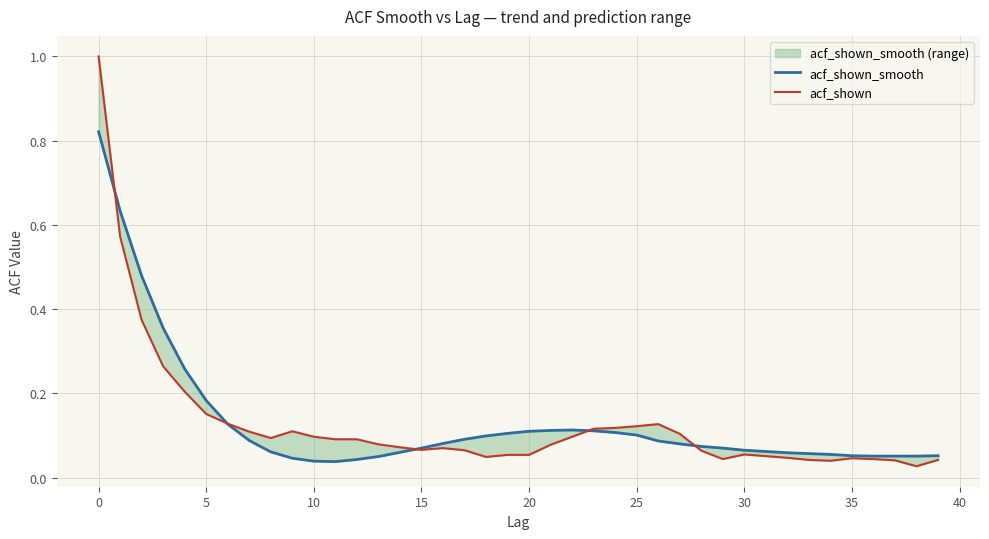

Reading left to right, transcribe all the data shown in this chart.

acf_shown_smooth: 0.8	0.6	0.5	0.4	0.3	0.2	0.1	0.1	0.1	0.0	0.0	0.0	0.0	0.1	0.1	0.1	0.1	0.1	0.1	0.1	0.1	0.1	0.1	0.1	0.1	0.1	0.1	0.1	0.1	0.1	0.1	0.1	0.1	0.1	0.1	0.1	0.1	0.1	0.1	0.1
acf_shown: 1.0	0.6	0.4	0.3	0.2	0.2	0.1	0.1	0.1	0.1	0.1	0.1	0.1	0.1	0.1	0.1	0.1	0.1	0.0	0.1	0.1	0.1	0.1	0.1	0.1	0.1	0.1	0.1	0.1	0.0	0.1	0.1	0.0	0.0	0.0	0.0	0.0	0.0	0.0	0.0